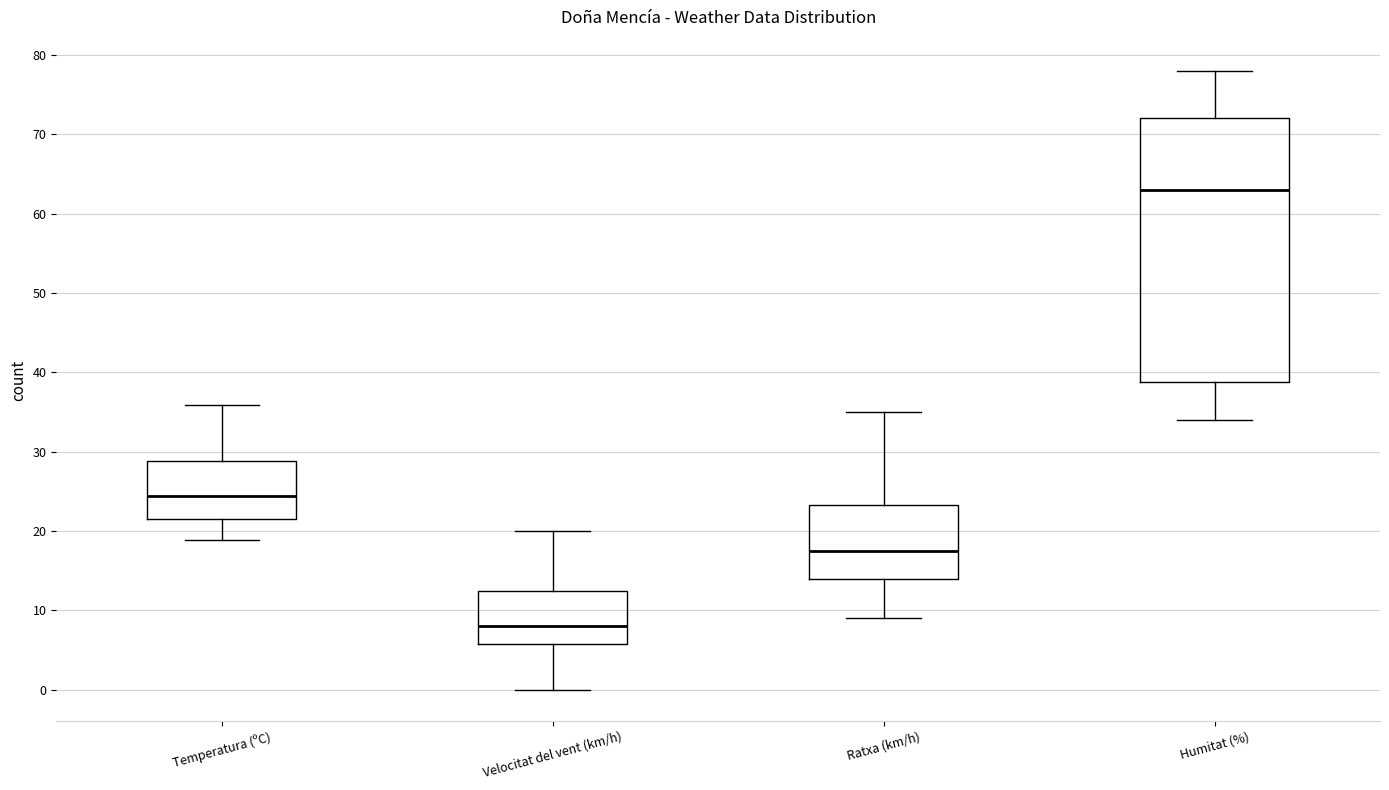

Comparing the boxes themselves (not the whiskers), which one is the tallest?

Humitat (%)